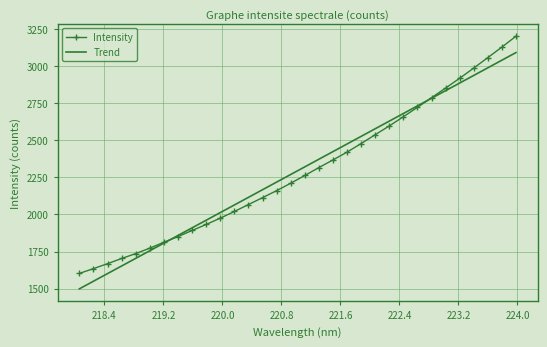

What is the difference between the maximum and second lowest values in the Intensity series?

1568.0